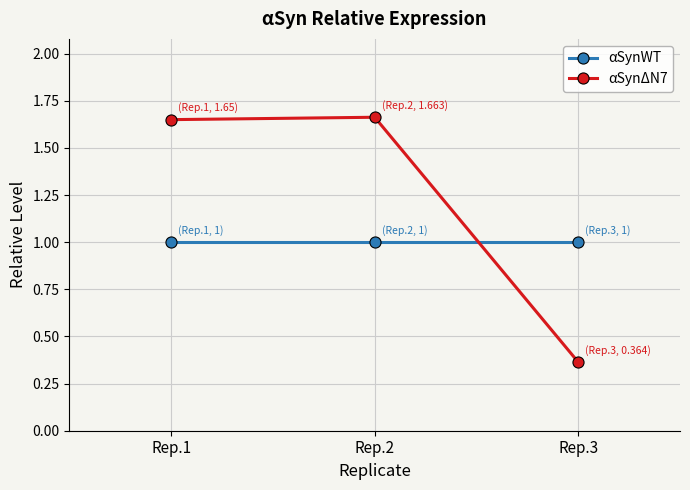

Which label corresponds to the smallest value in the chart?

Rep.3